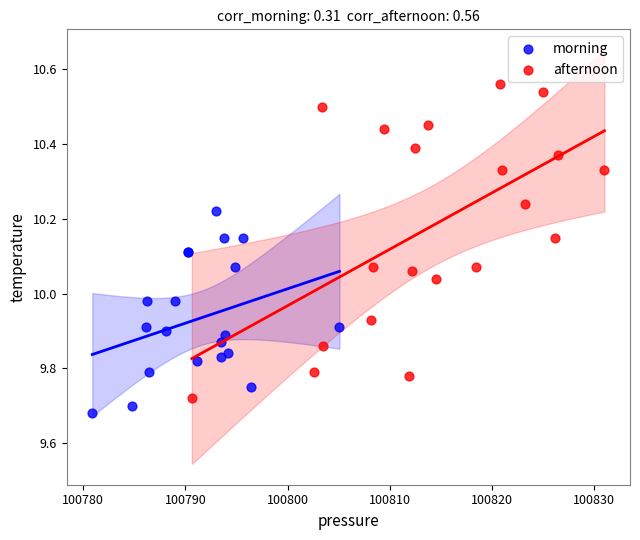

Which series contains the highest Y value?

afternoon